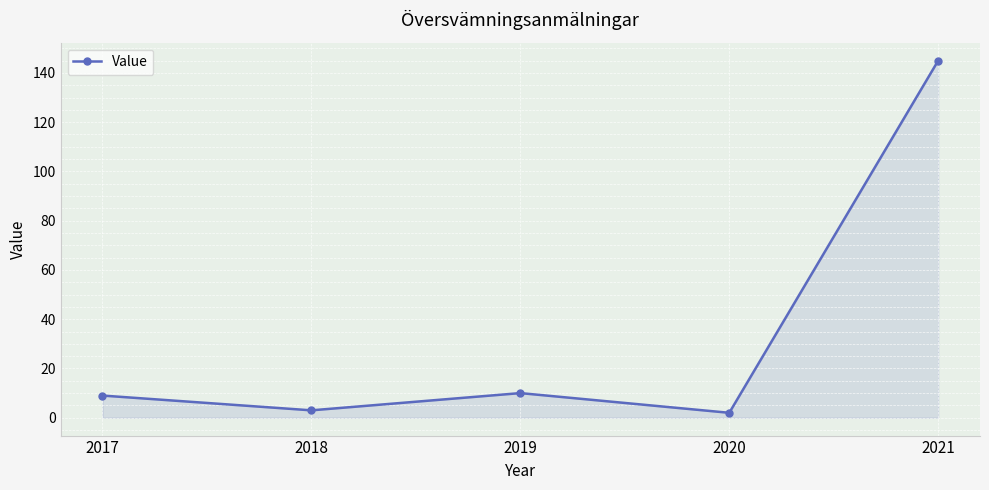

How many lines are shown in the chart?

1